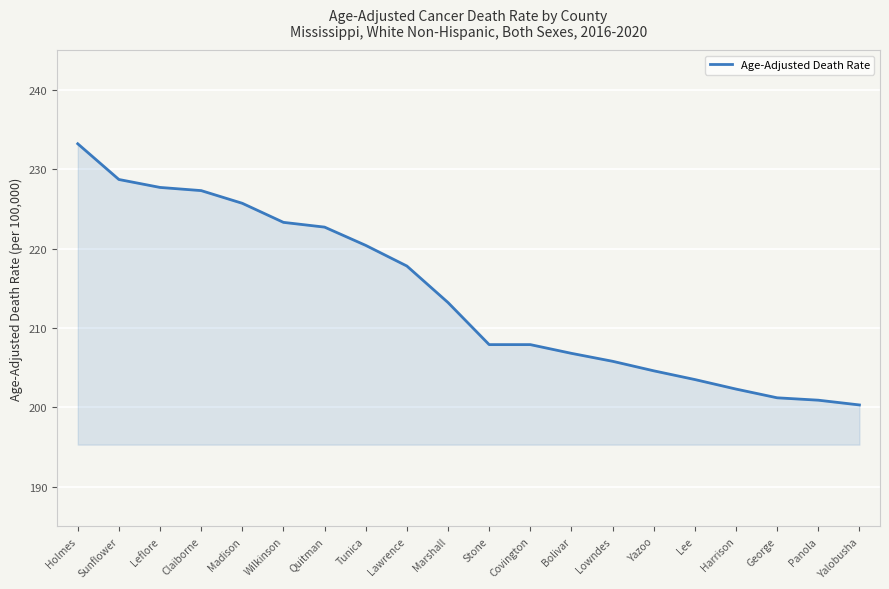

The chart shows a value of 204.6 at Yazoo. True or false?

True